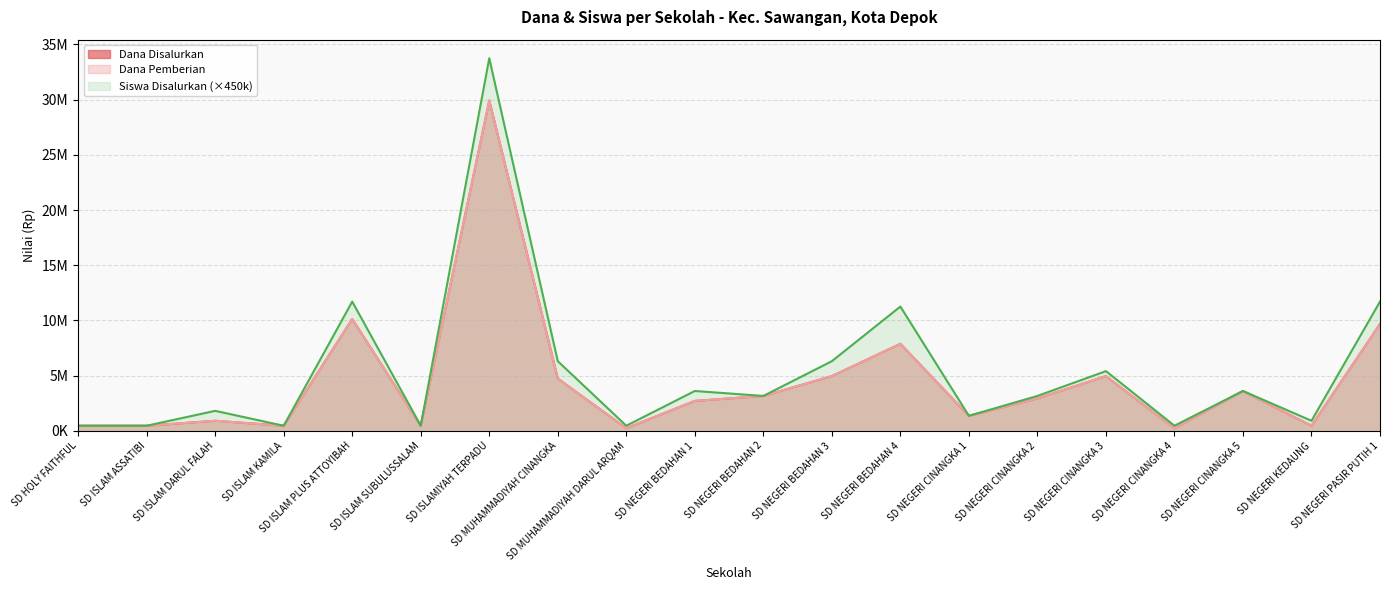

At which category does Siswa Disalurkan reach its first local valley?

SD ISLAM KAMILA